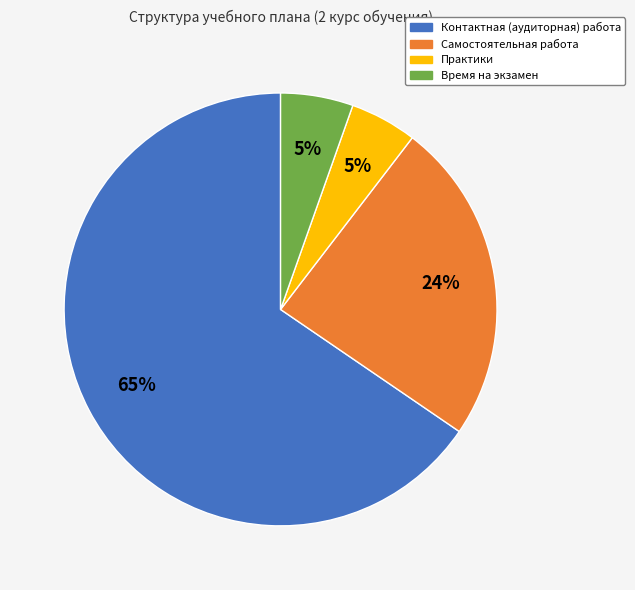

Combined, do Контактная (аудиторная) работа and Время на экзамен account for over 50%?

Yes